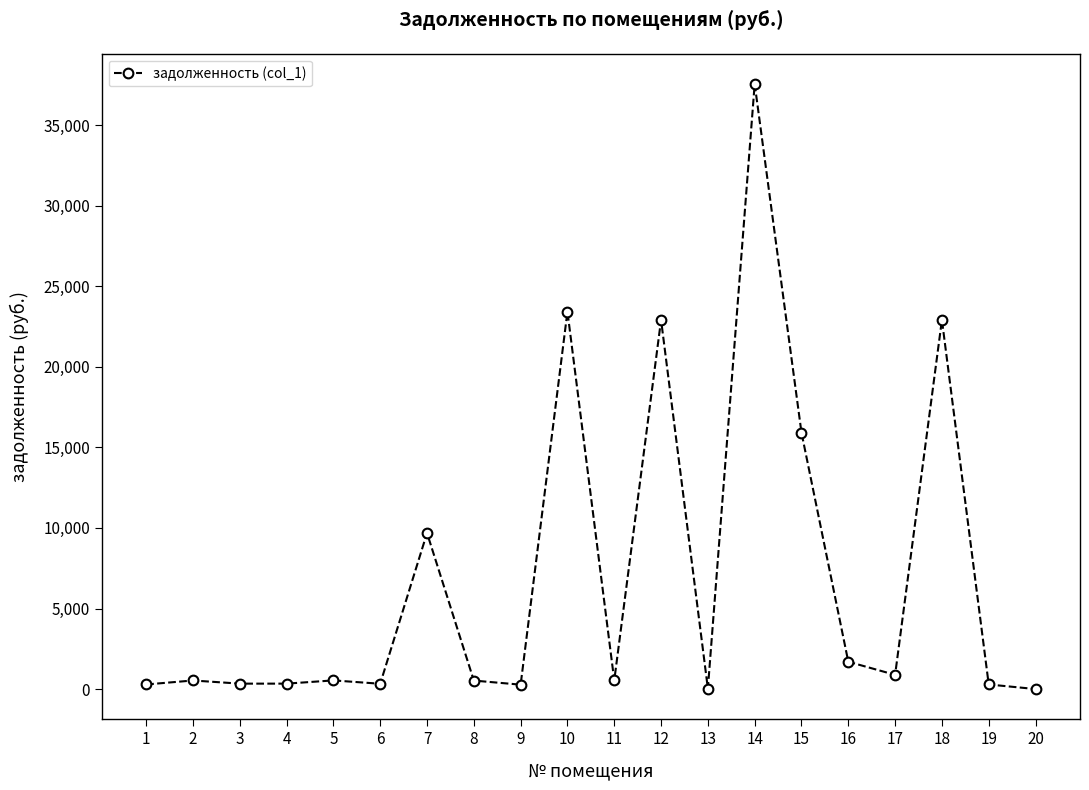

What is the value of the 1st point from the left?

283.9